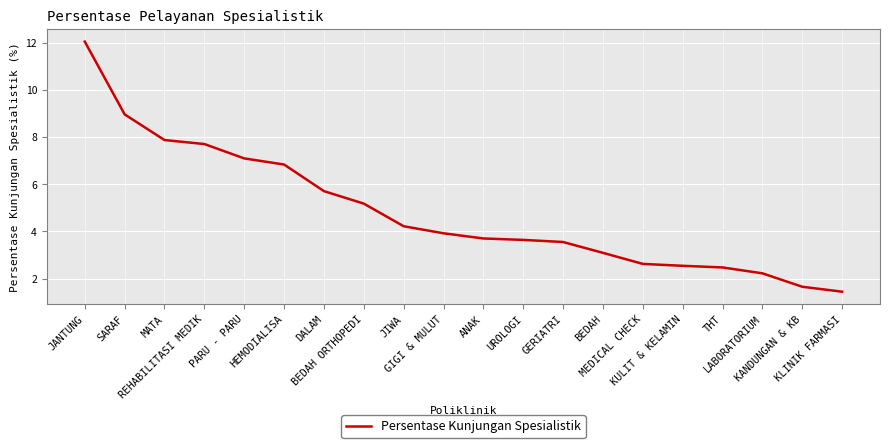

How many series are shown in this chart?

1